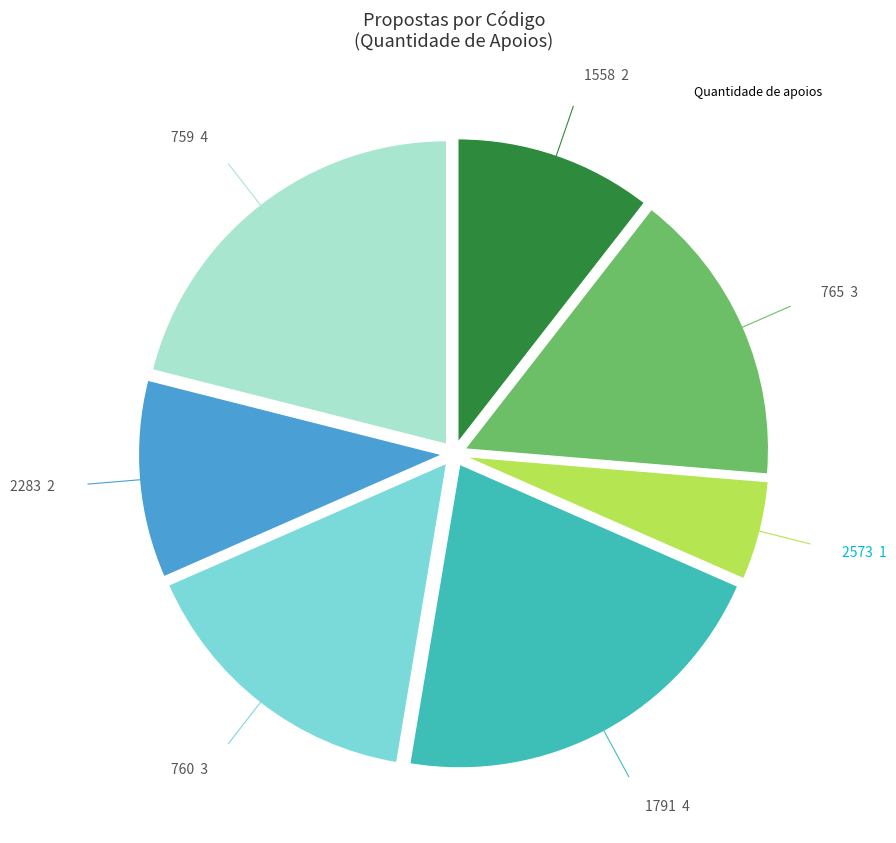

Is there any slice that represents more than half of the pie?

No